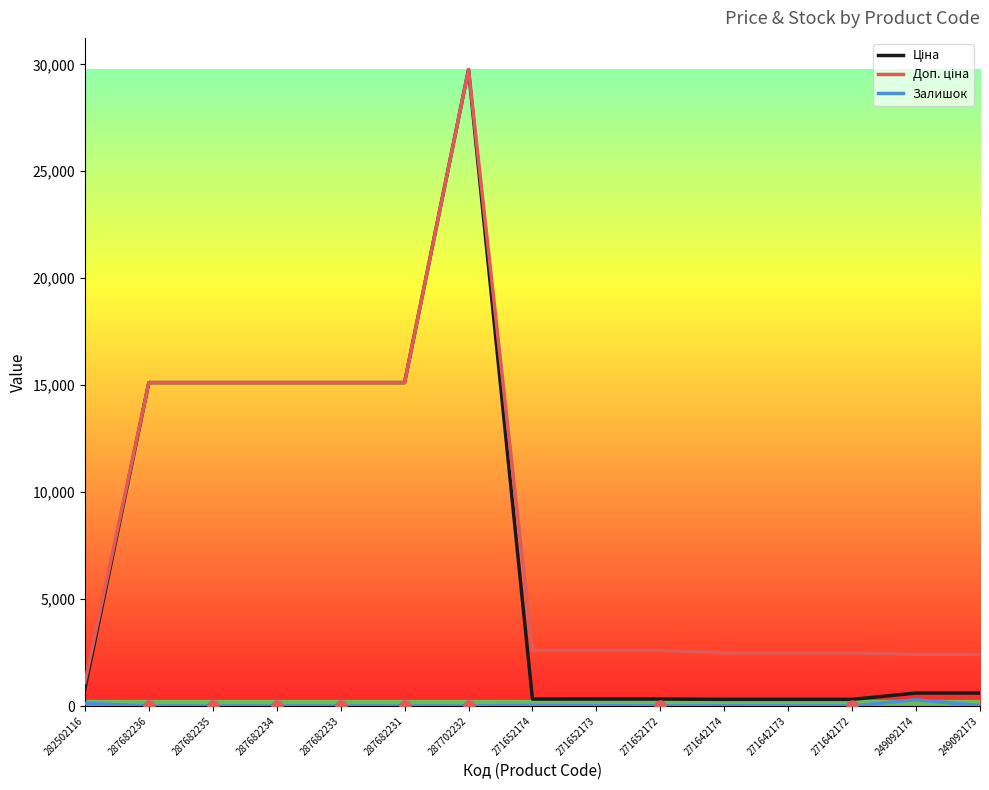

Which has a higher value, 271642172 or 287702232?

287702232